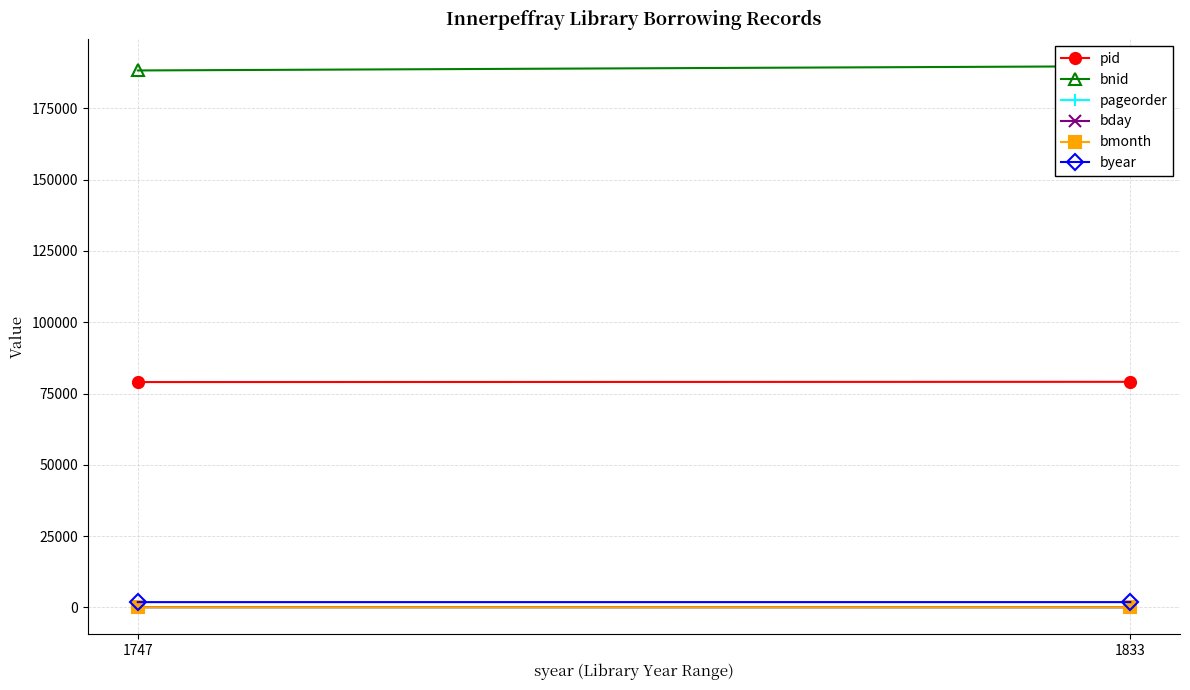

Reading left to right, list all the values displayed in this chart.

pid: 79014	79095
bnid: 188340	189837
pageorder: 11	14
bday: 23	2
bmonth: 3	1
byear: 1805	1807